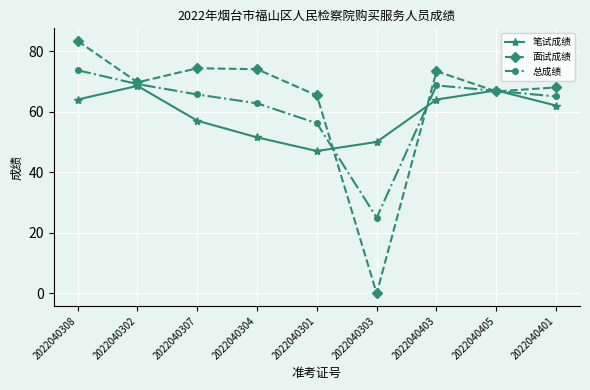

At which category is the sum across all series the highest?

2022040308